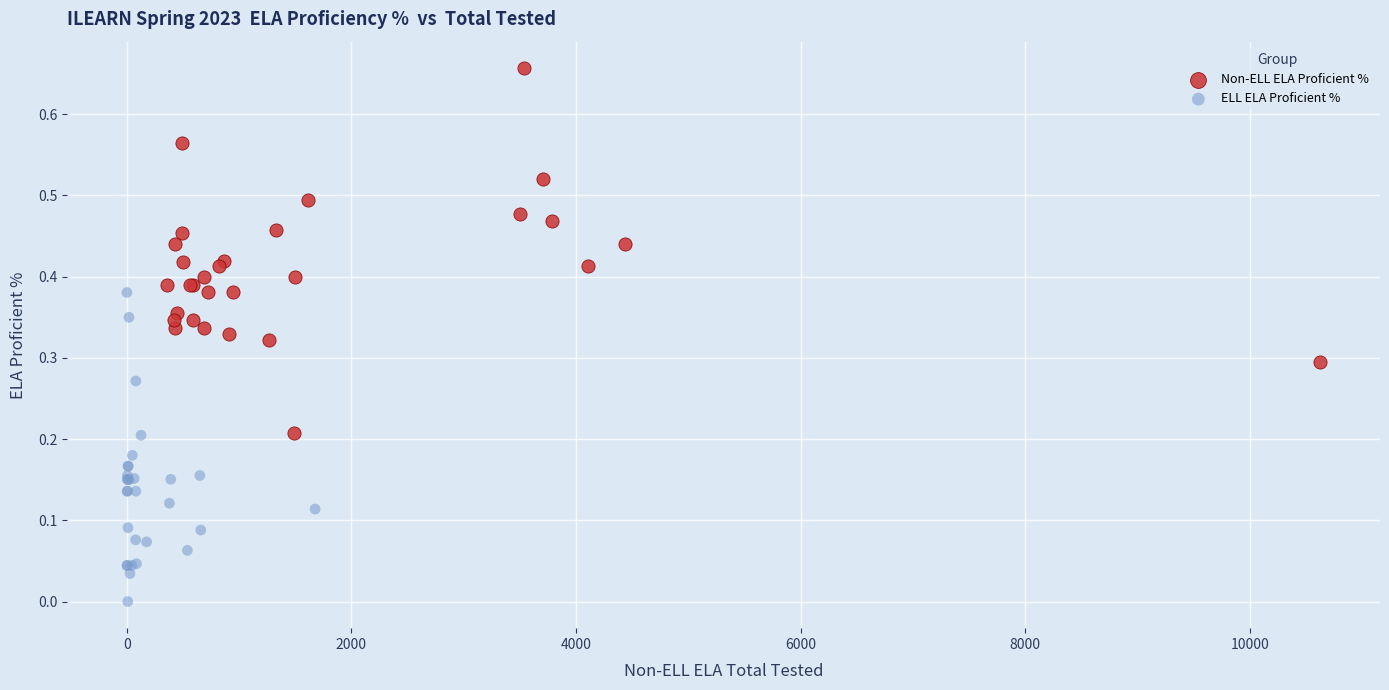

Which series contains the highest Y value?

Non-ELL ELA Proficient %